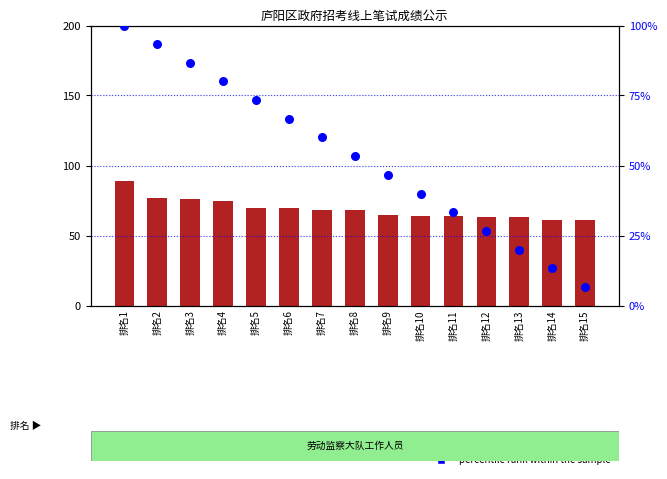

What is the total value across all series at 排名1?

189.0